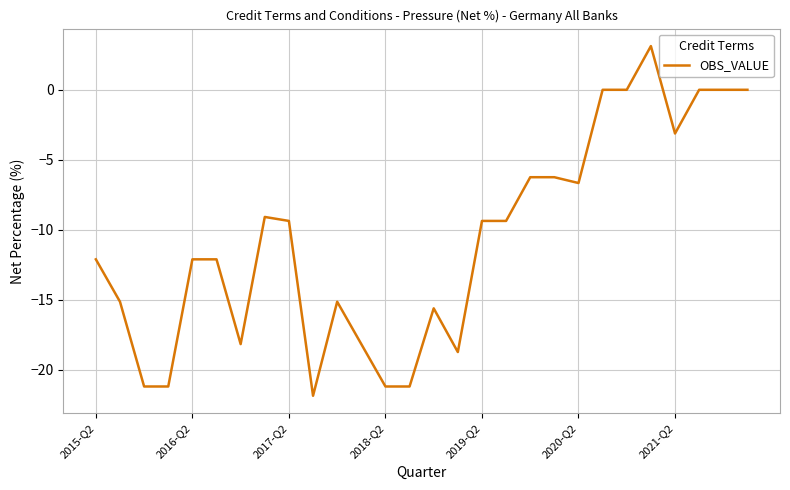

What is the difference between the maximum and minimum values?

25.0